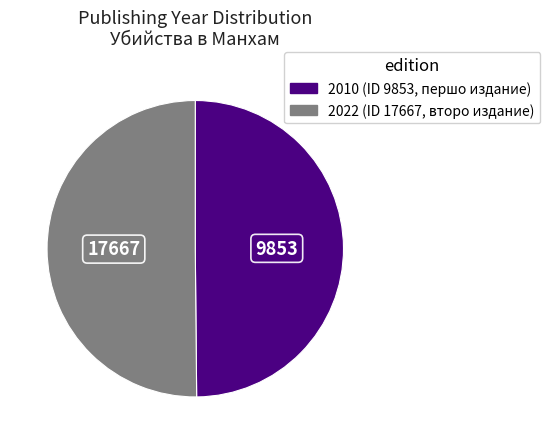

How many segments does this pie chart have?

2